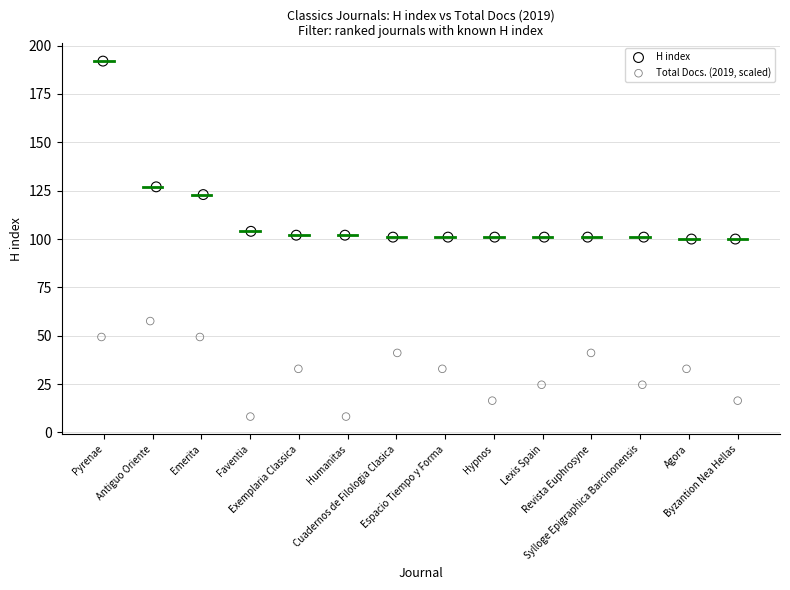

What are all the series names shown in the legend?

H index, Total Docs. (2019, scaled)